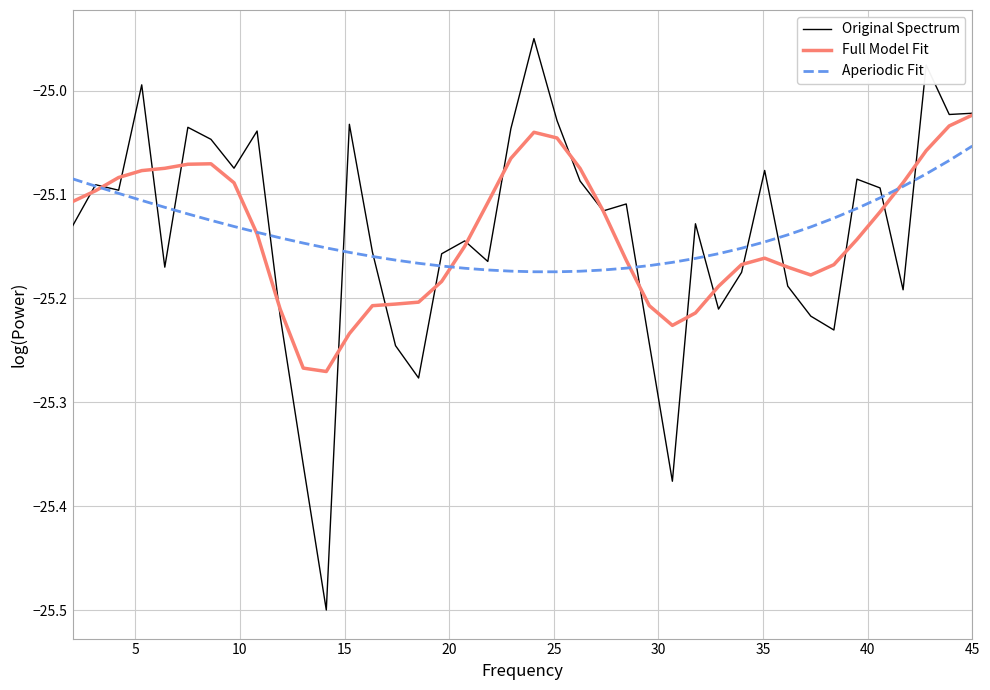

Which series has the largest range (max minus min)?

Original Spectrum